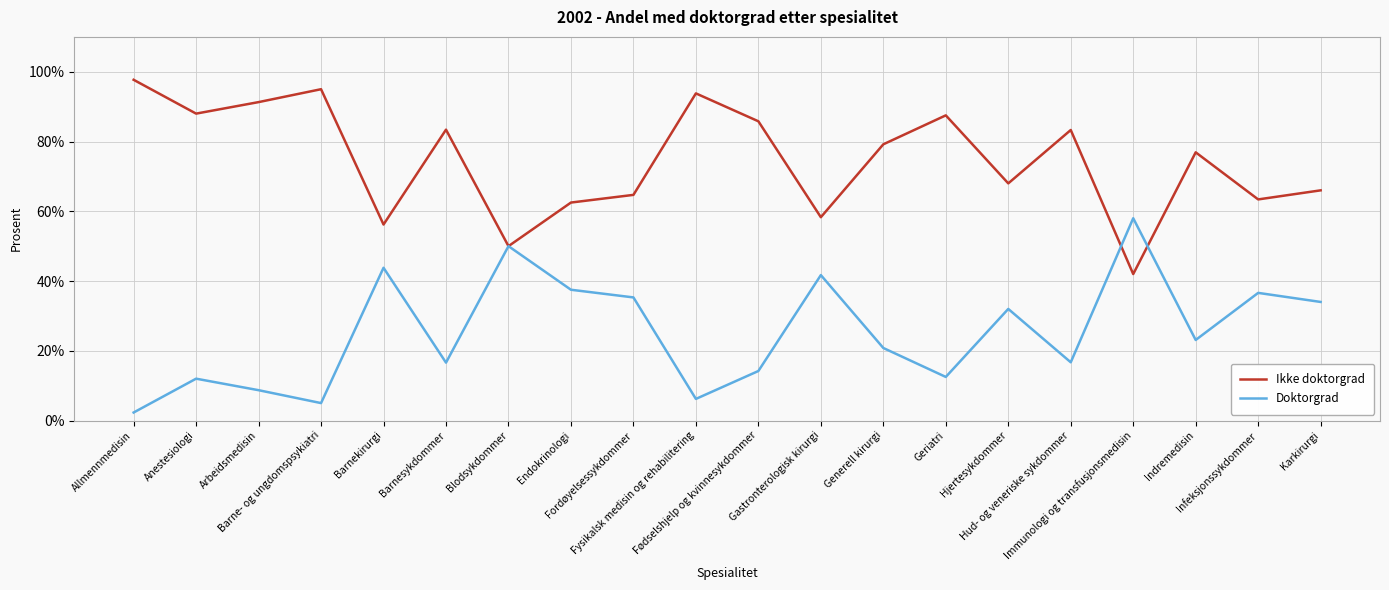

What is the sum of the Ikke doktorgrad values at Allmennmedisin and Anestesiologi?

185.7